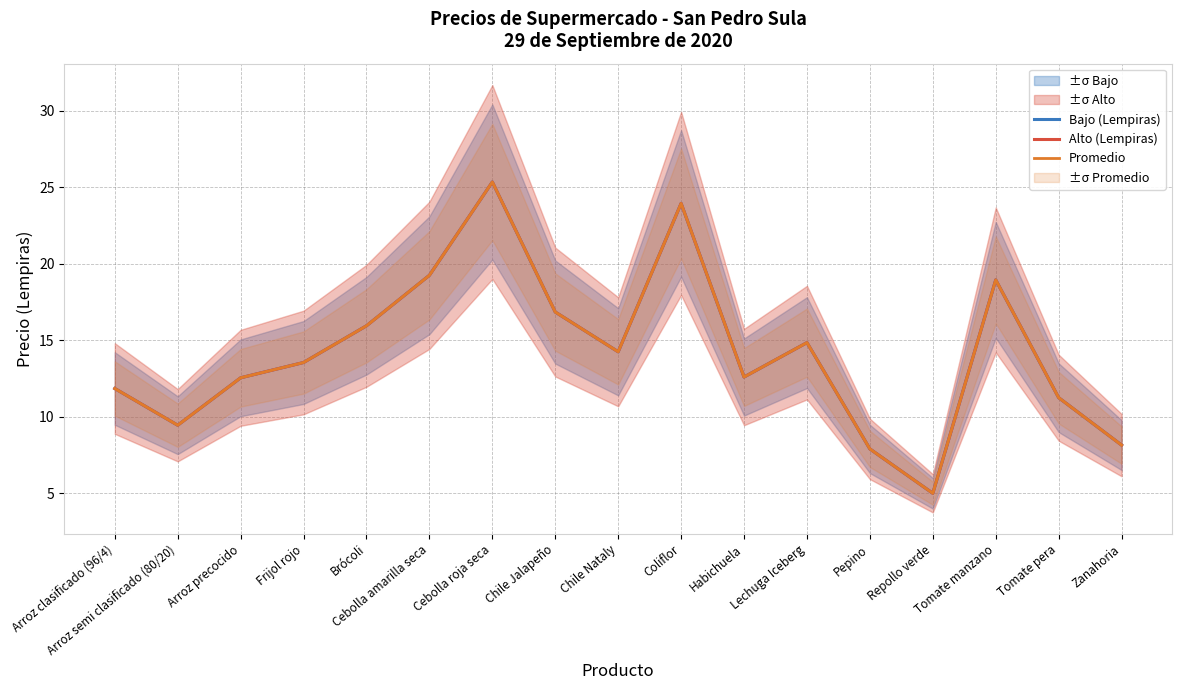

The Promedio series shows 15.9 at Brócoli. True or false?

True